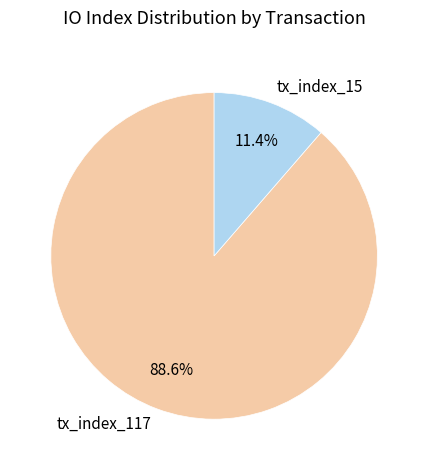

True or false: tx_index_117 accounts for 89% of the total.

True